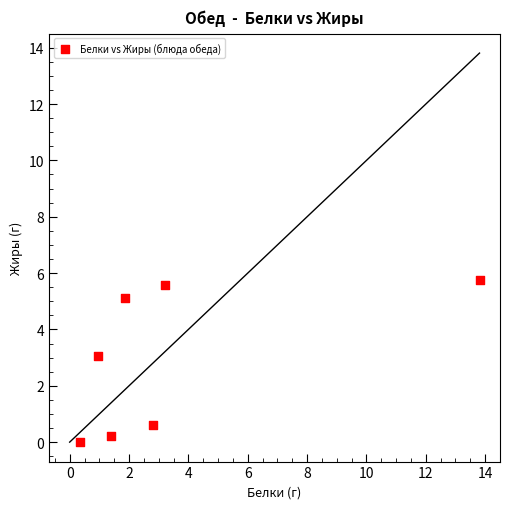

What Y value in the scatter plot is closest to 2?

3.0